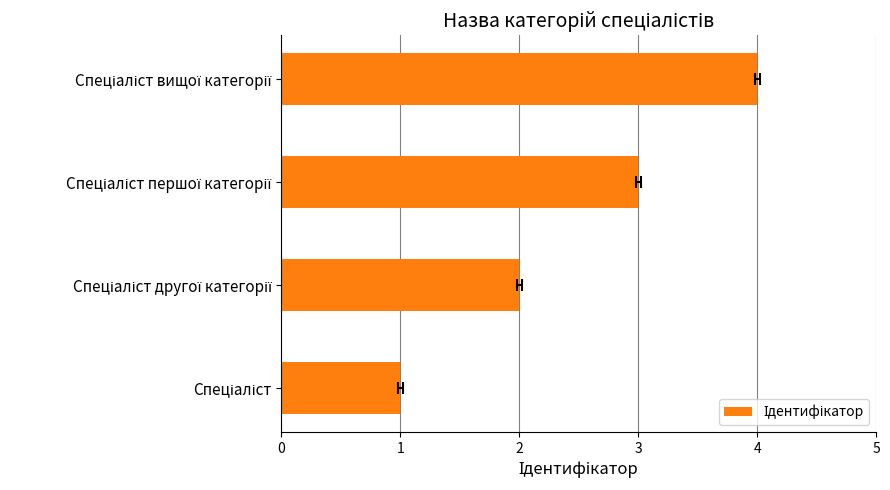

What is the change in value from 0 to 1?

+1